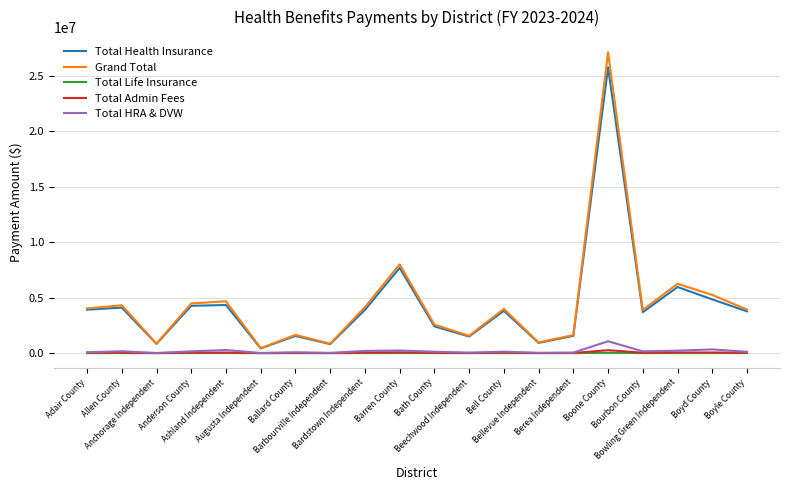

What is the difference between the highest and lowest values at Berea Independent?

1626137.8